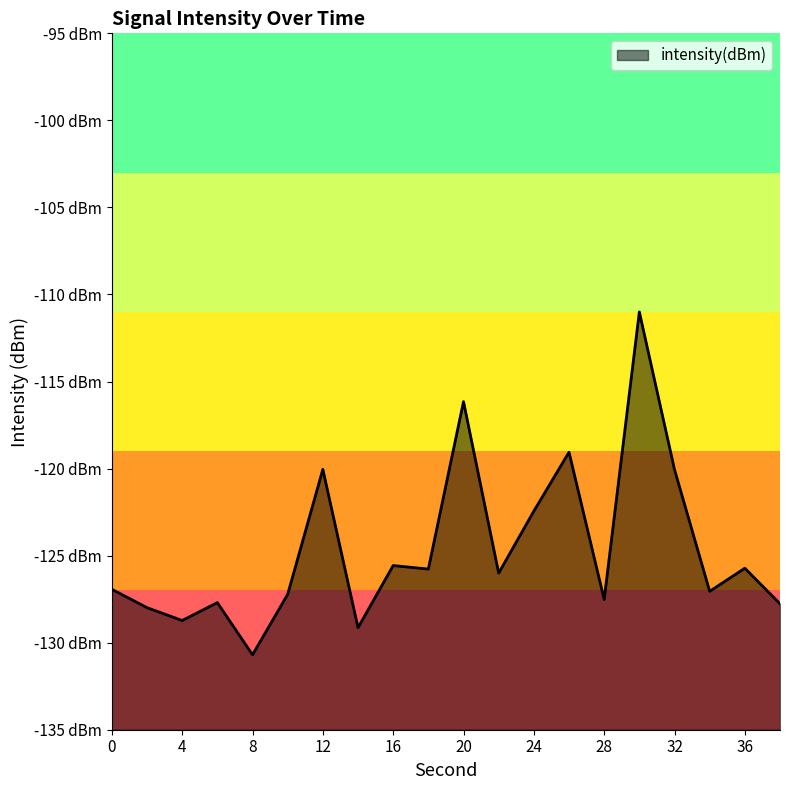

What is the maximum value shown in the chart?

-111.0